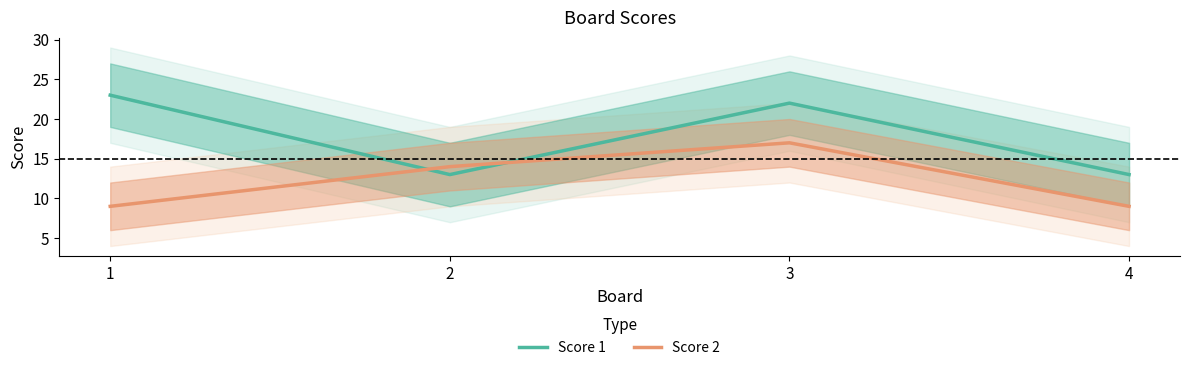

Which series has the largest range (max minus min)?

Score 1